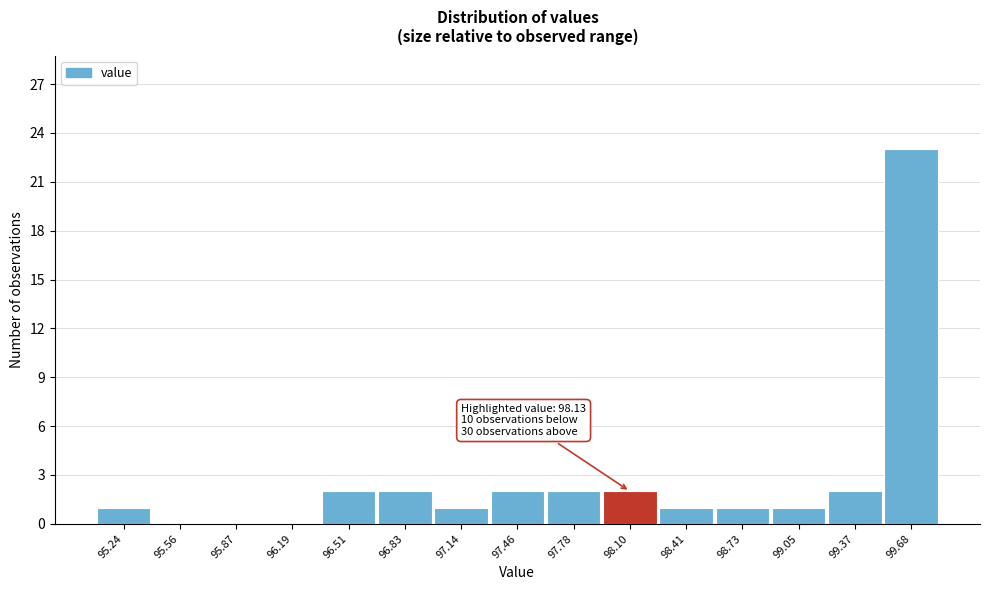

Reading left to right, extract all data points from this chart.

95.24=1	95.56=0	95.87=0	96.19=0	96.51=2	96.83=2	97.14=1	97.46=2	97.78=2	98.10=2	98.41=1	98.73=1	99.05=1	99.37=2	99.68=23